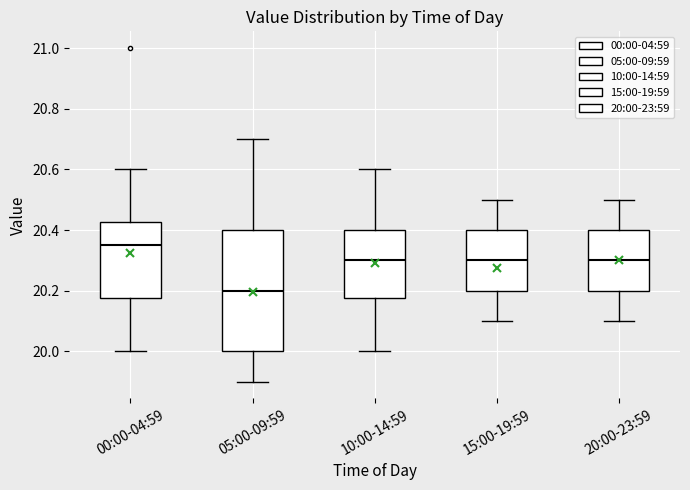

Reading left to right, transcribe this box plot: for each box, give where its median line is, the range the box spans, and where its two whiskers end, as read against the y-axis. The values are not printed on the chart, so give them approximately, as read against the axis.

00:00-04:59: median 20.36, box 20.18 to 20.42, whiskers 20.00 to 20.60
05:00-09:59: median 20.20, box 20.00 to 20.40, whiskers 19.90 to 20.70
10:00-14:59: median 20.30, box 20.18 to 20.40, whiskers 20.00 to 20.60
15:00-19:59: median 20.30, box 20.20 to 20.40, whiskers 20.10 to 20.50
20:00-23:59: median 20.30, box 20.20 to 20.40, whiskers 20.10 to 20.50